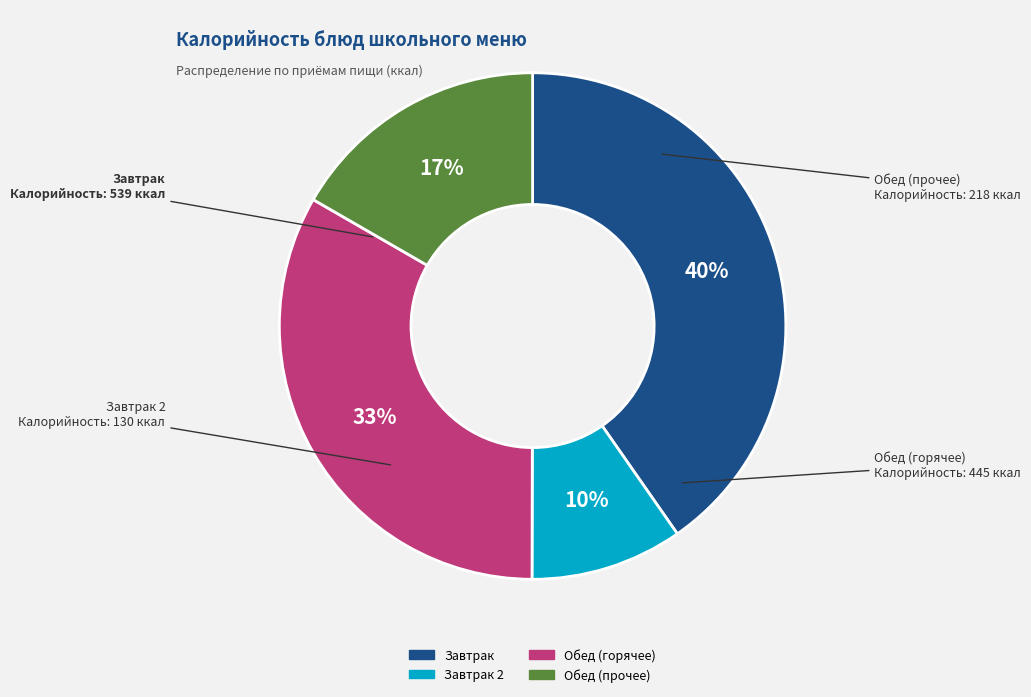

To the nearest percent, what is the average slice percentage?

25%